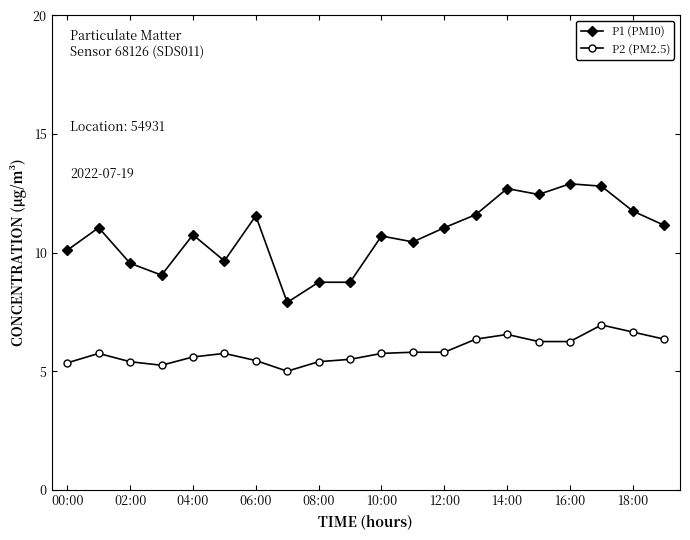

Which series has the largest range (max minus min)?

P1 (PM10)